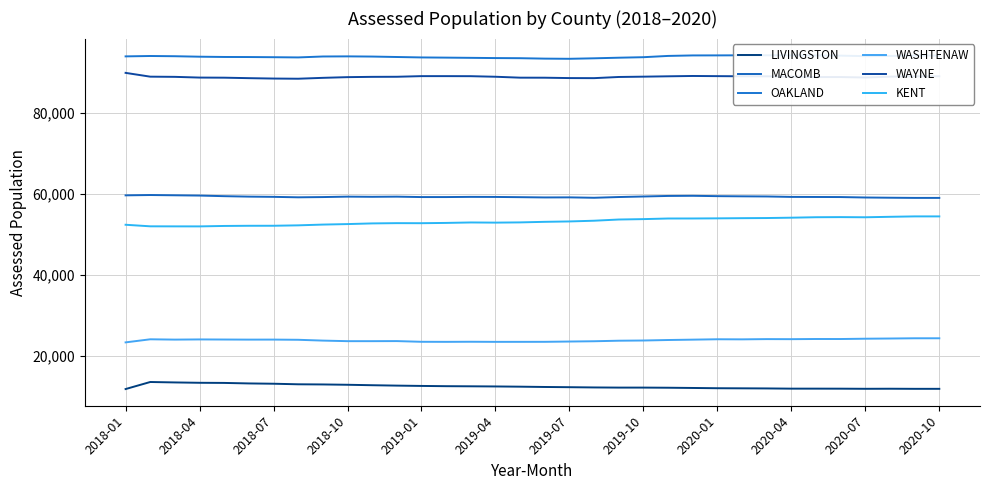

True or false: LIVINGSTON and WASHTENAW cross at least once.

False